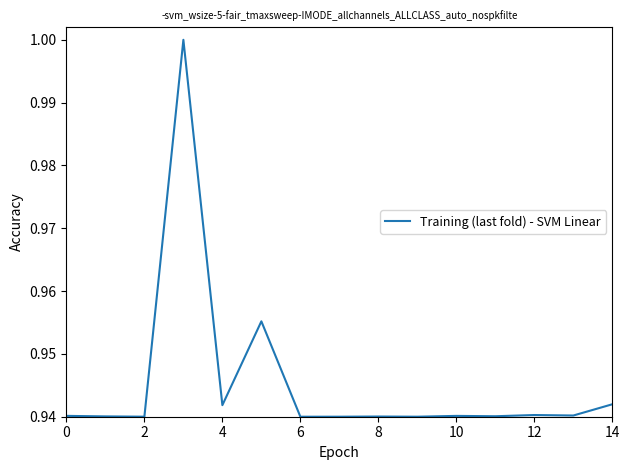

How many series are shown in this chart?

1